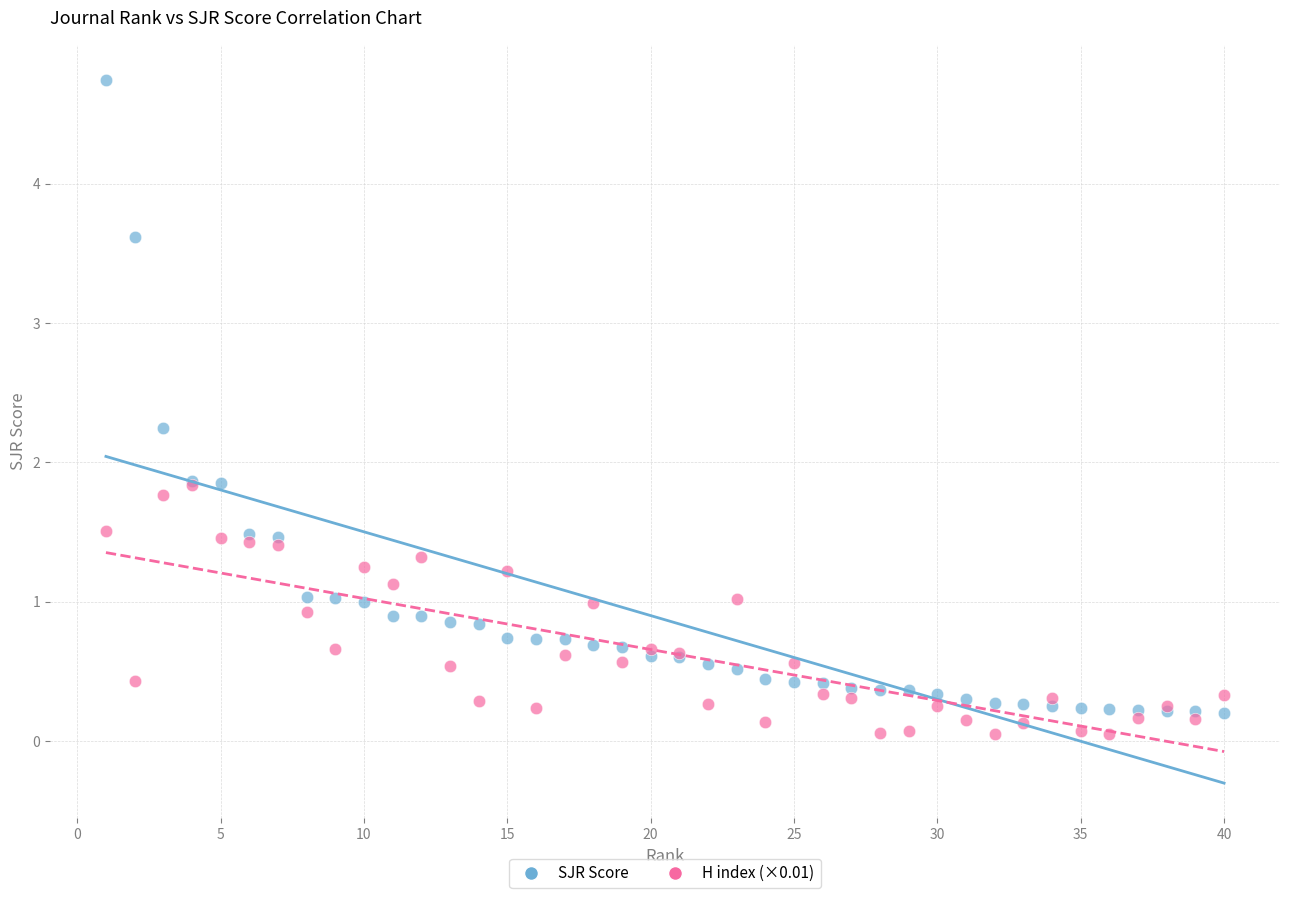

What are all the series names shown in the legend?

SJR Score, H index (×0.01)